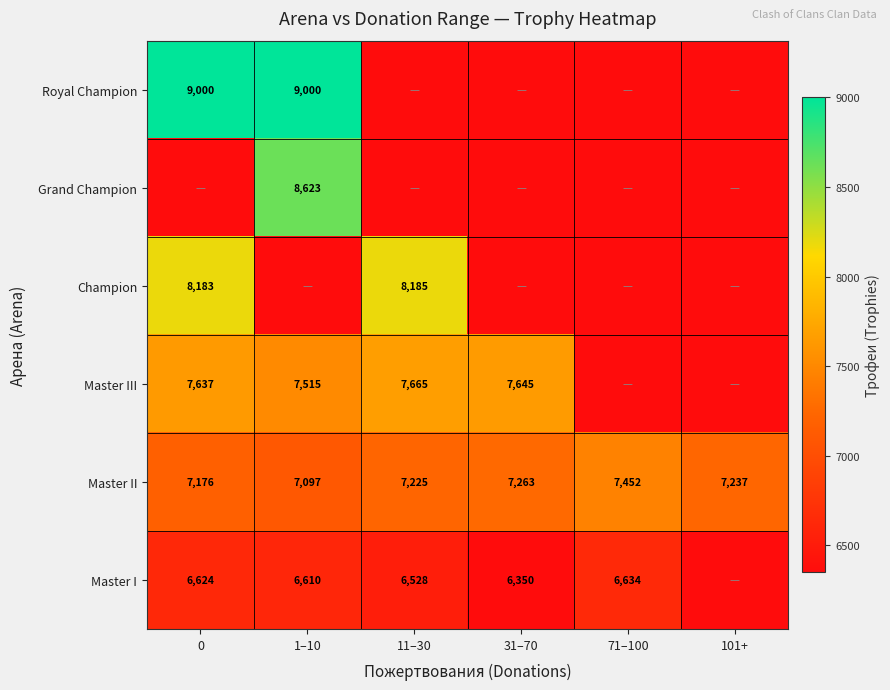

What value does the Master II series have at 71–100, to the nearest 50?

7450